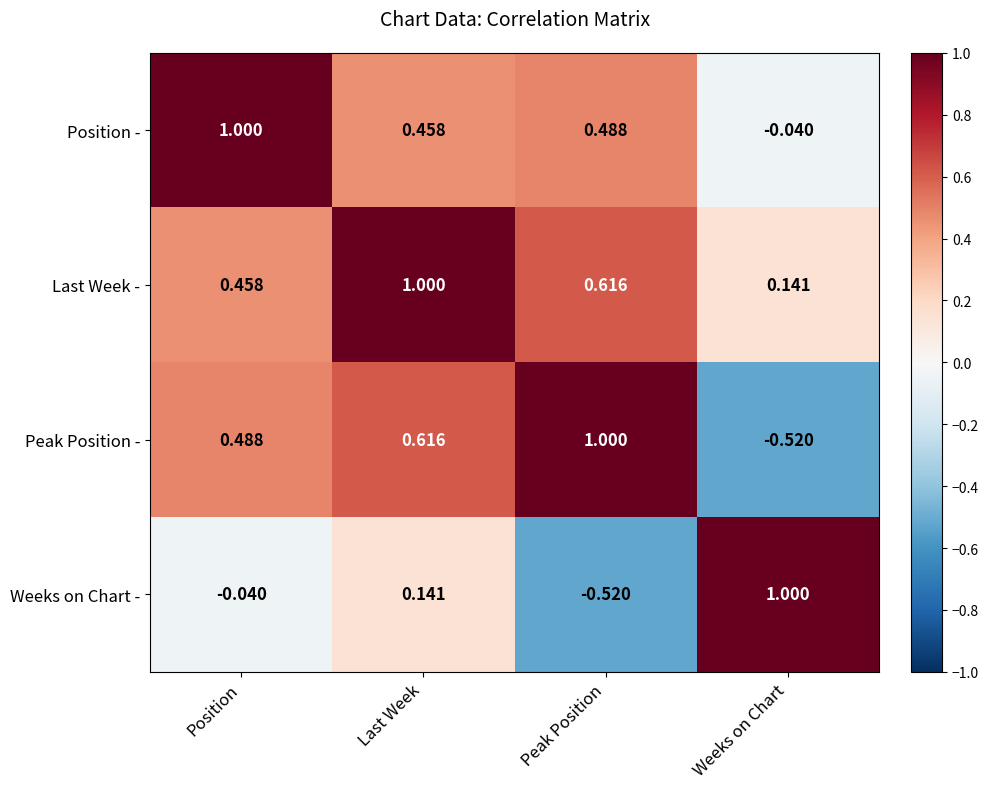

At Position, list the series in order from smallest to largest.

Weeks on Chart -, Last Week -, Peak Position -, Position -